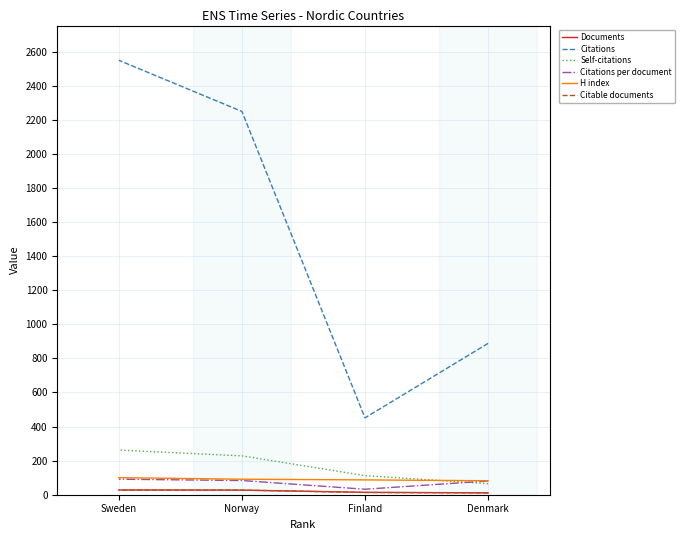

Which category has the highest value in the Citable documents series?

Norway